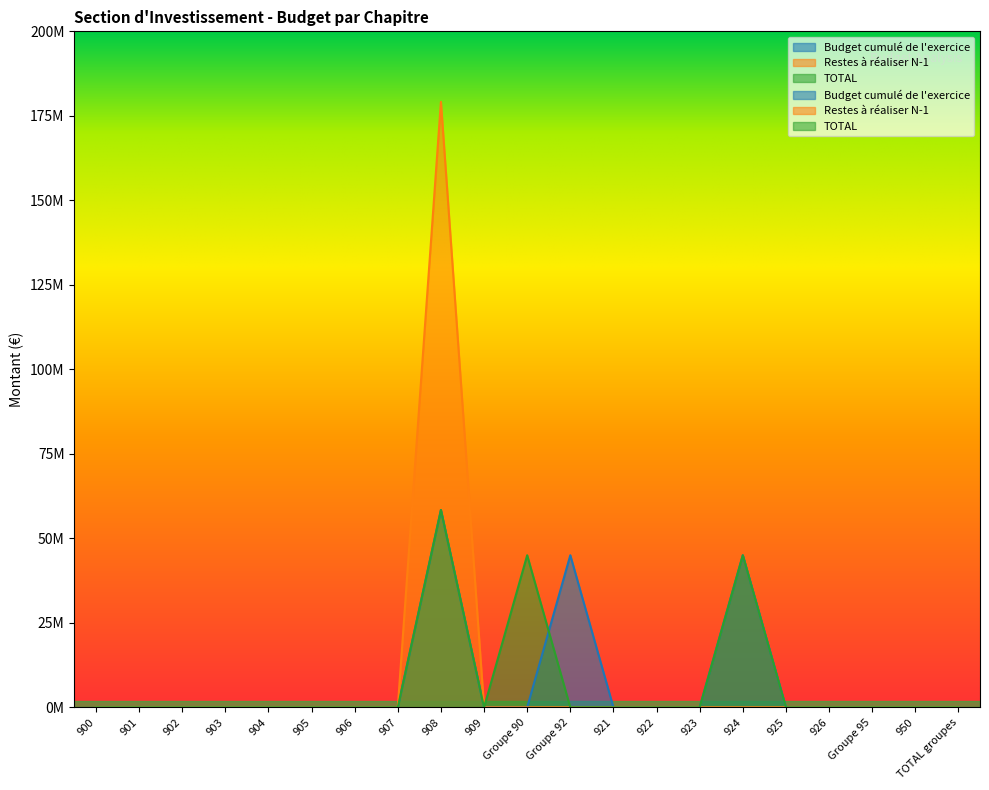

Which series changed the most between 901 and 922?

Budget cumulé de l'exercice